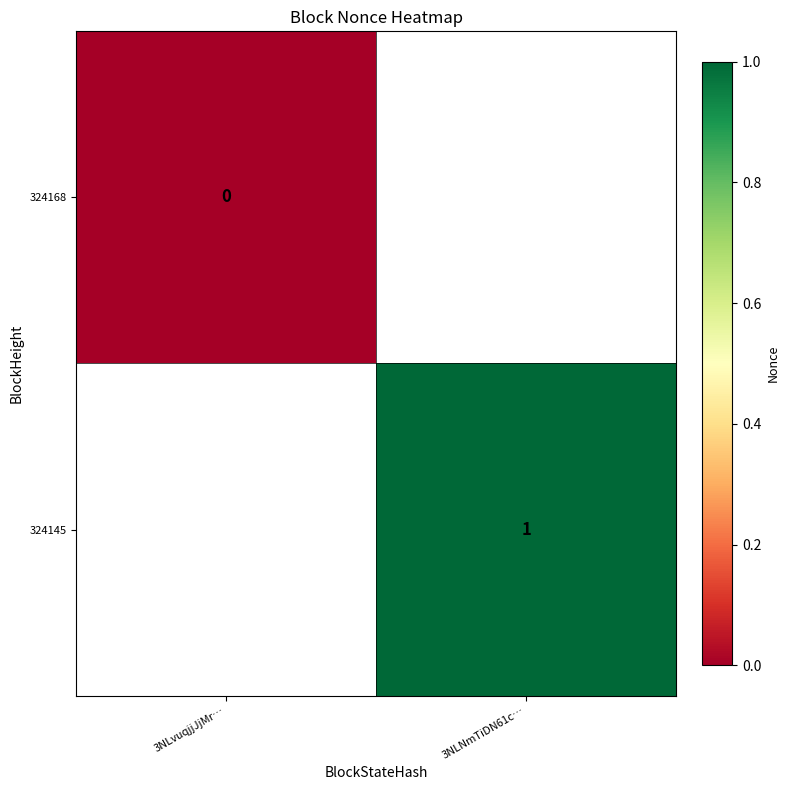

How many categories are shown in the chart?

2